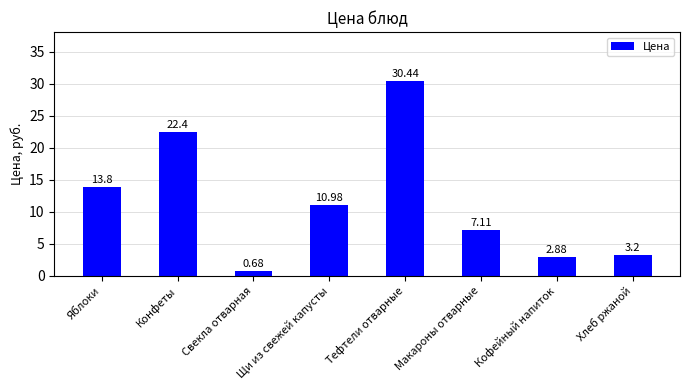

Rank the categories by value from highest to lowest.

Тефтели отварные, Конфеты, Яблоки, Щи из свежей капусты, Макароны отварные, Хлеб ржаной, Кофейный напиток, Свекла отварная